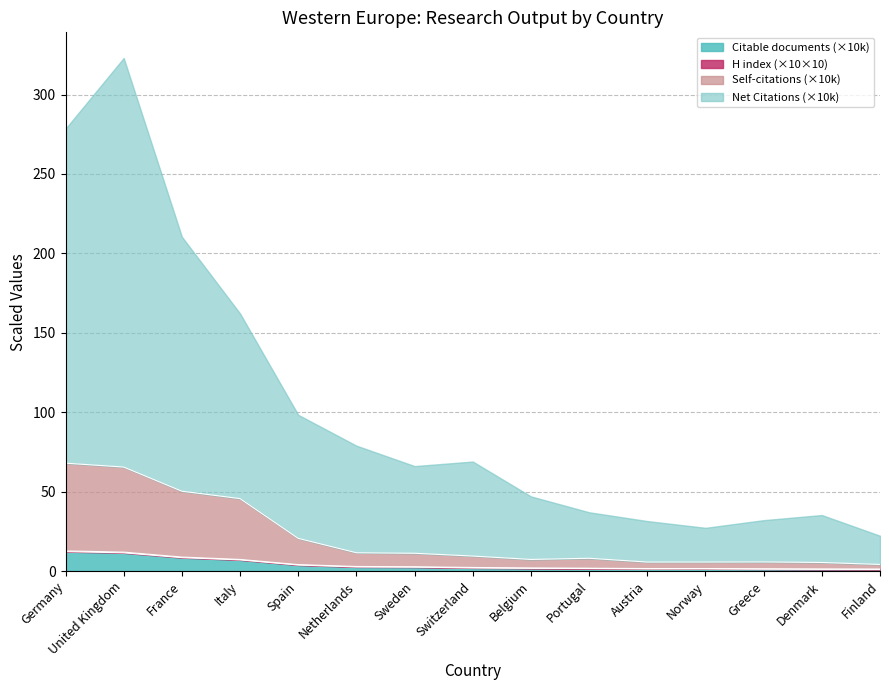

True or false: Citations has a value of 1.0 at Greece.

False